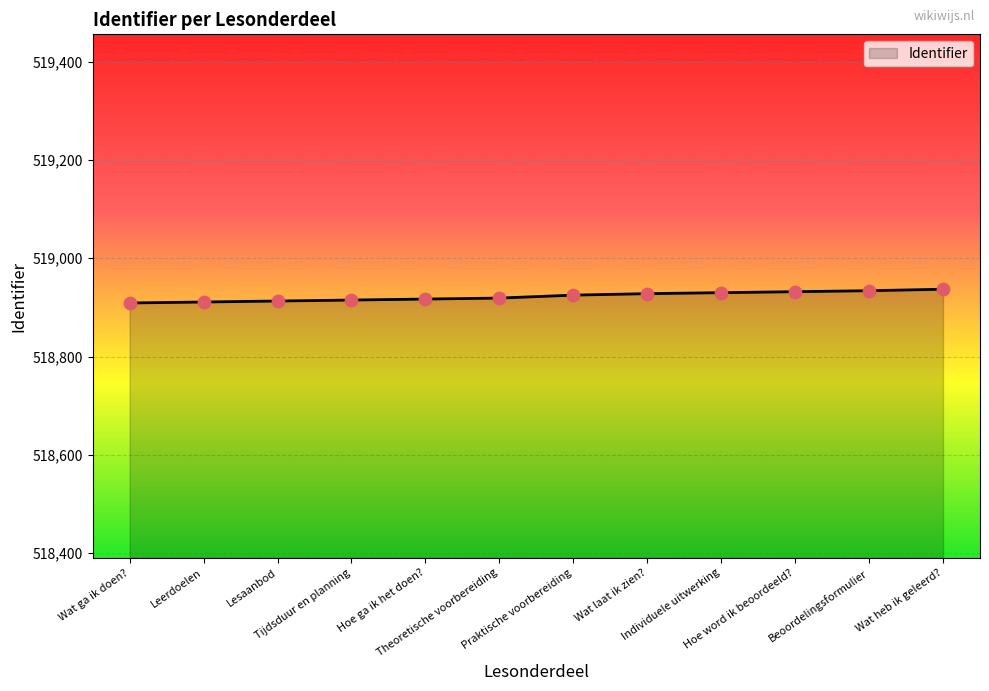

Which has a higher value, Praktische voorbereiding or Lesaanbod?

Praktische voorbereiding